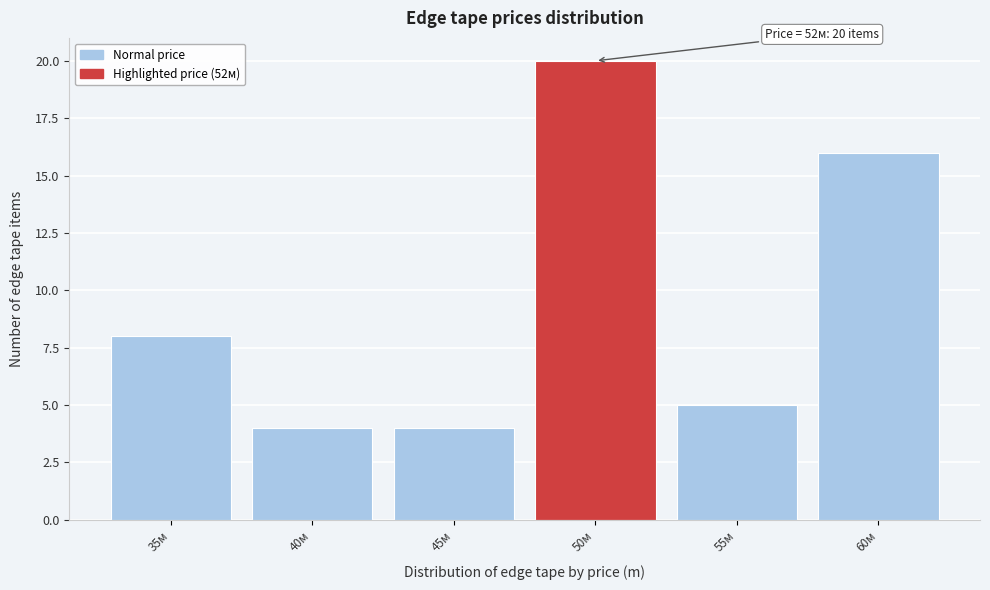

Which range on the x-axis has the tallest bar?

47.5 to 52.5